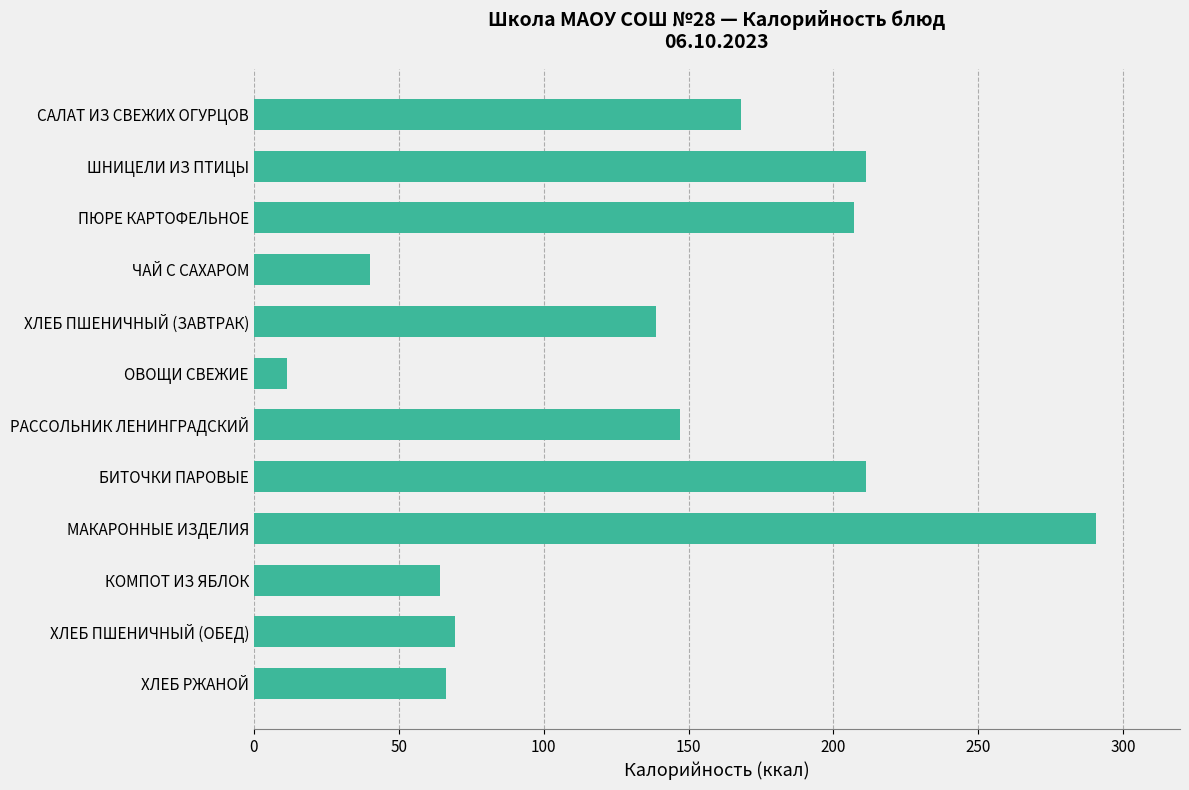

What is the average value?

135.4